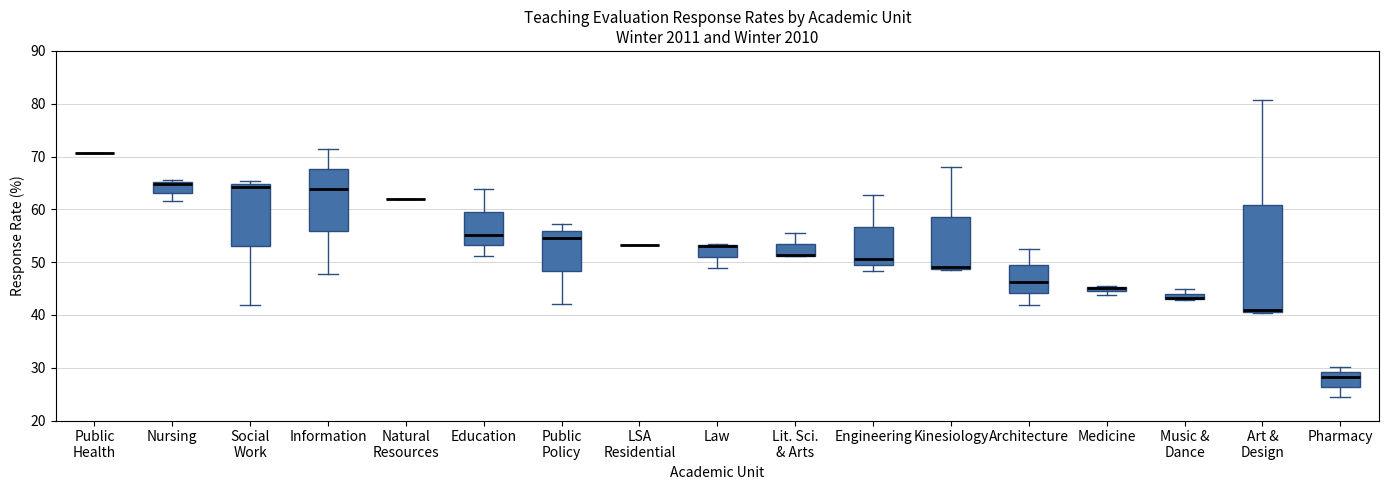

Where is the upper edge of the box for Lit. Sci. & Arts on the y-axis? The values are not printed on the chart, so give them approximately, as read against the axis.

53